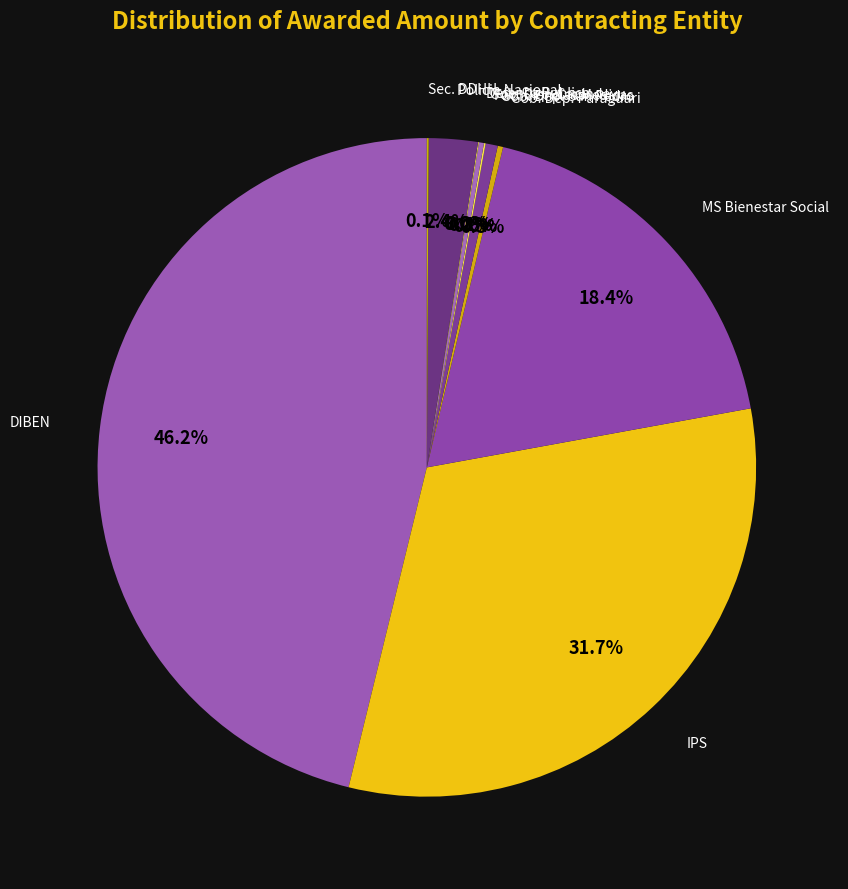

Is there a majority slice in this chart?

No